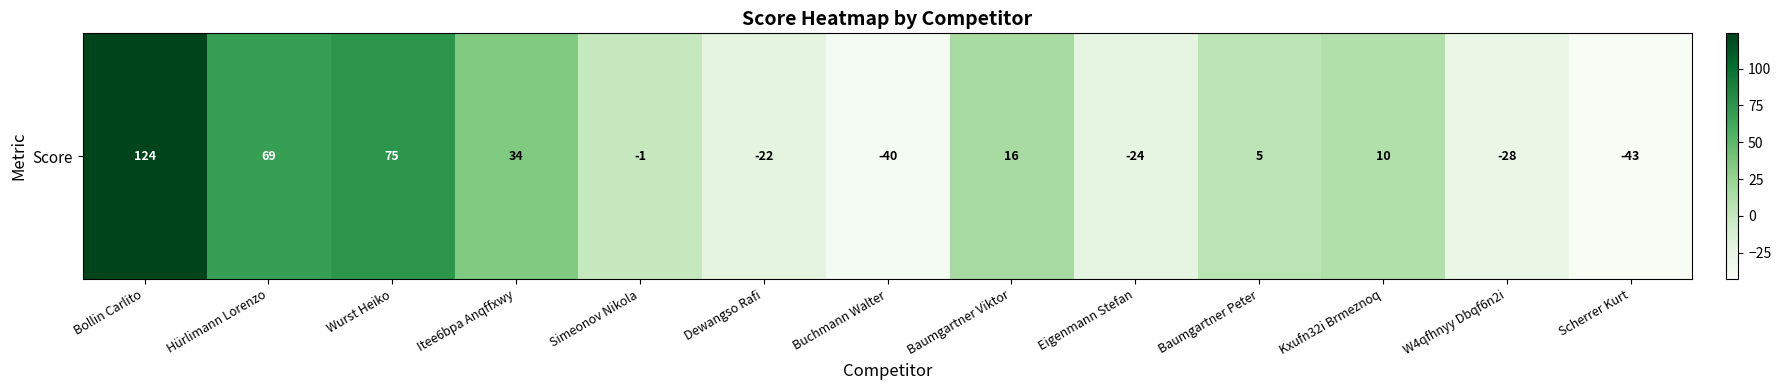

What is the difference between the maximum and minimum values?

167